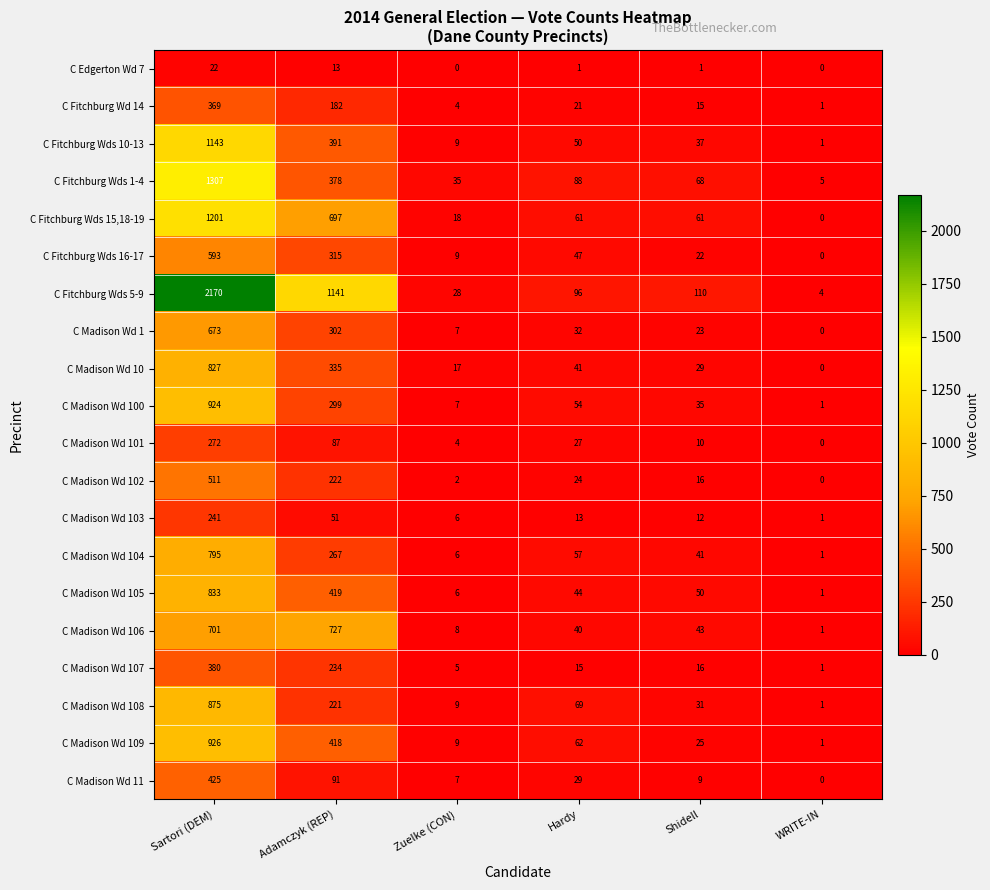

What is the sum of all C Madison Wd 103 values?

324